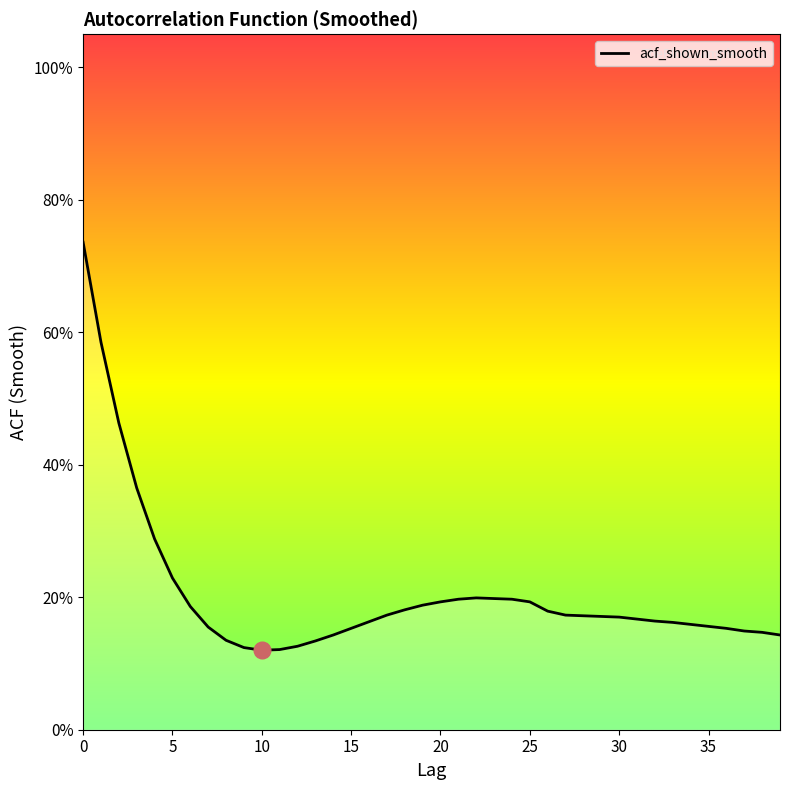

Does the chart have visible grid lines?

No